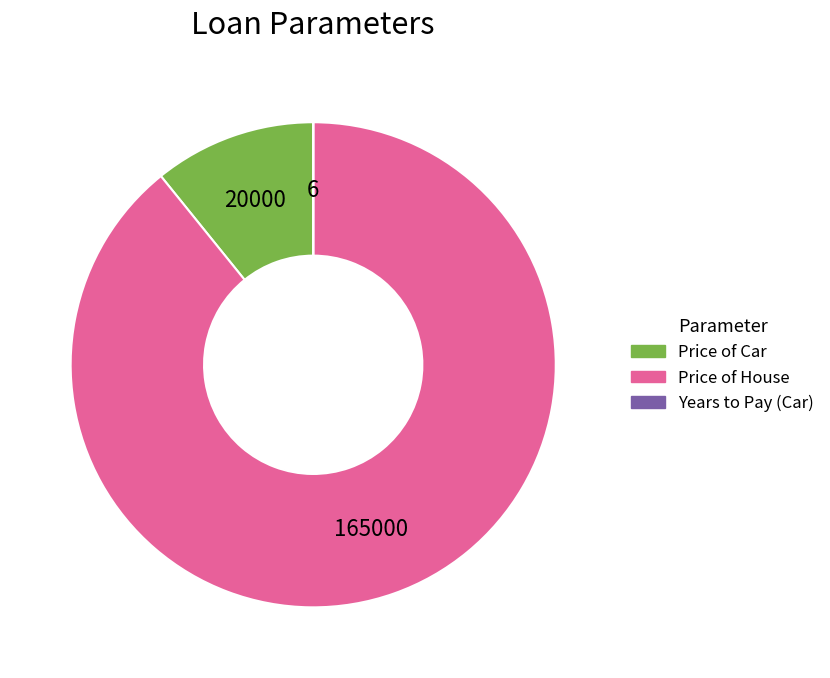

Which slice is the largest?

Price of House